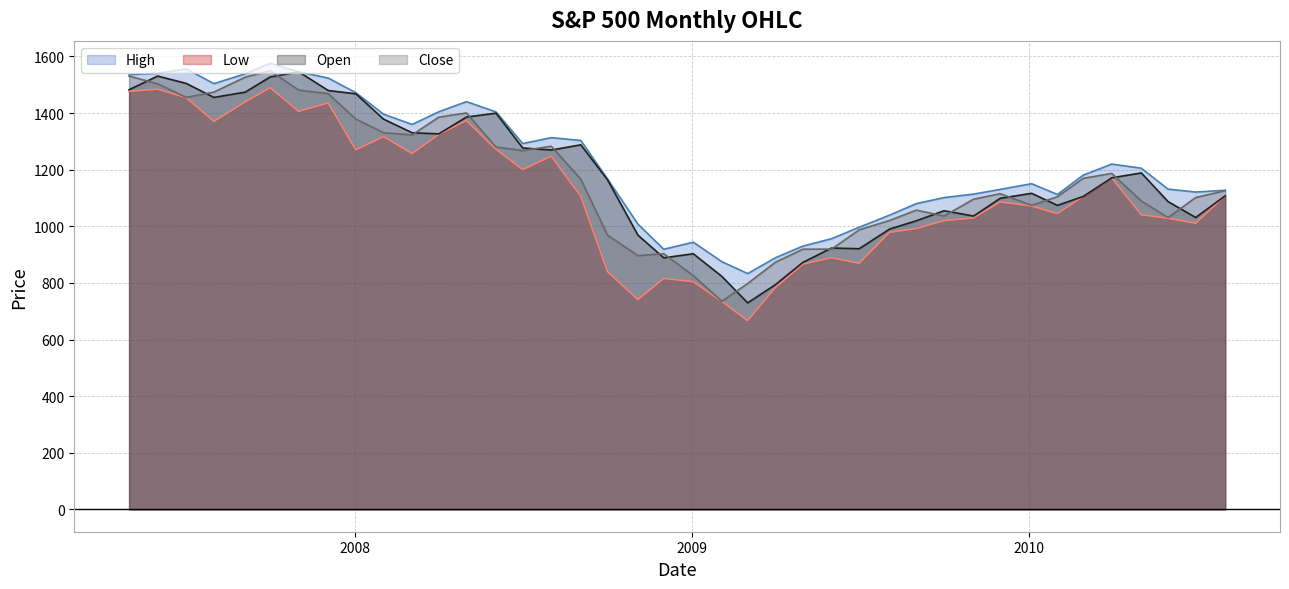

True or false: High has a value of 1167.0 at 2008-10-01.

True